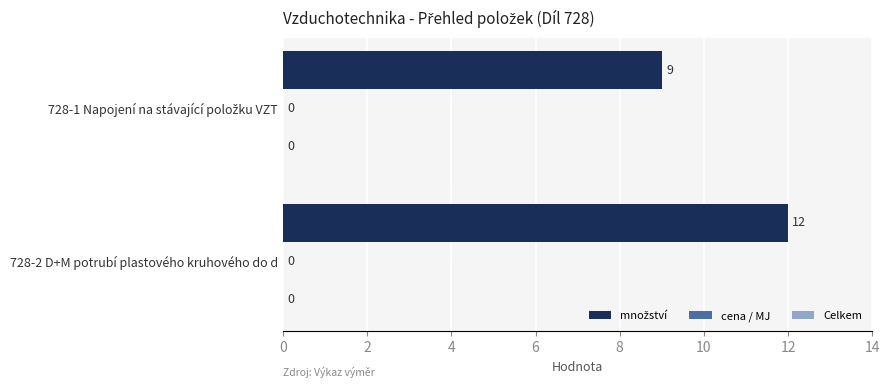

Does the chart contain any negative values?

No